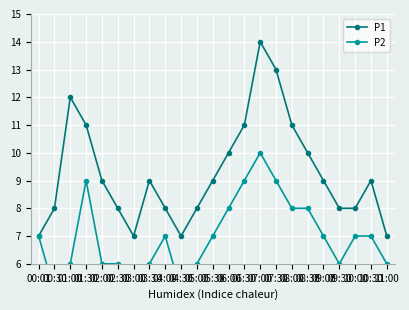

What is the value of the P2 point at the 8th from the left?

6